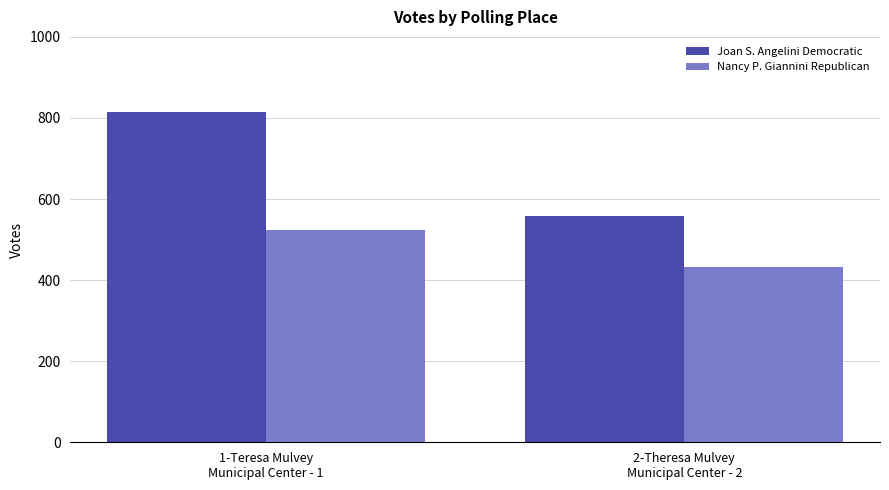

How many data points in Nancy P. Giannini Republican are less than 524?

1